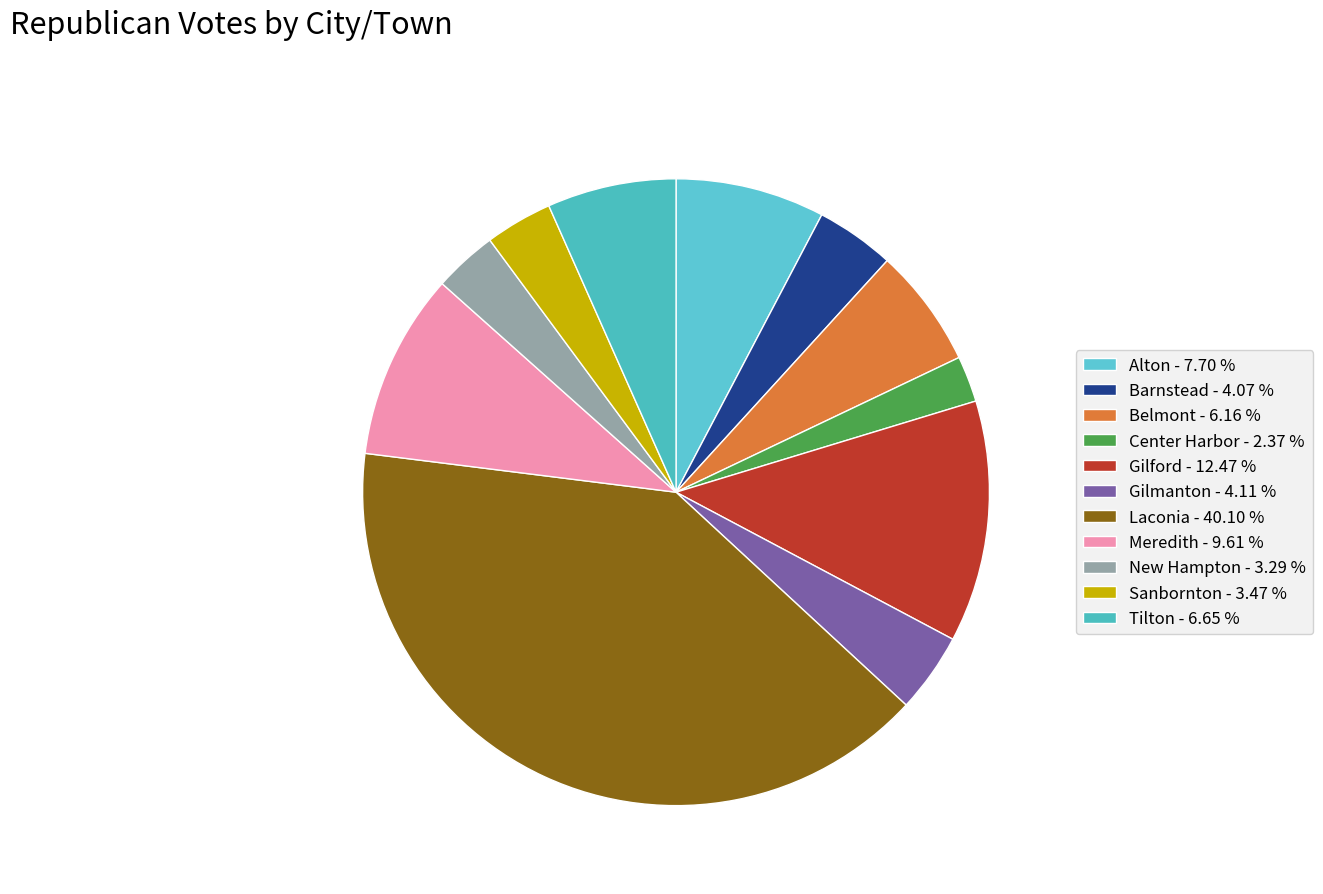

Is there a majority slice in this chart?

No